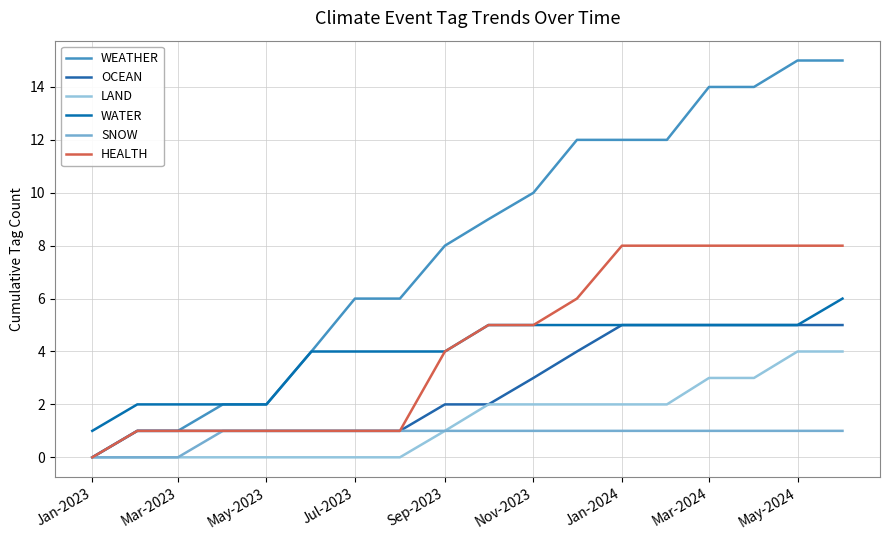

How many lines are shown in the chart?

6